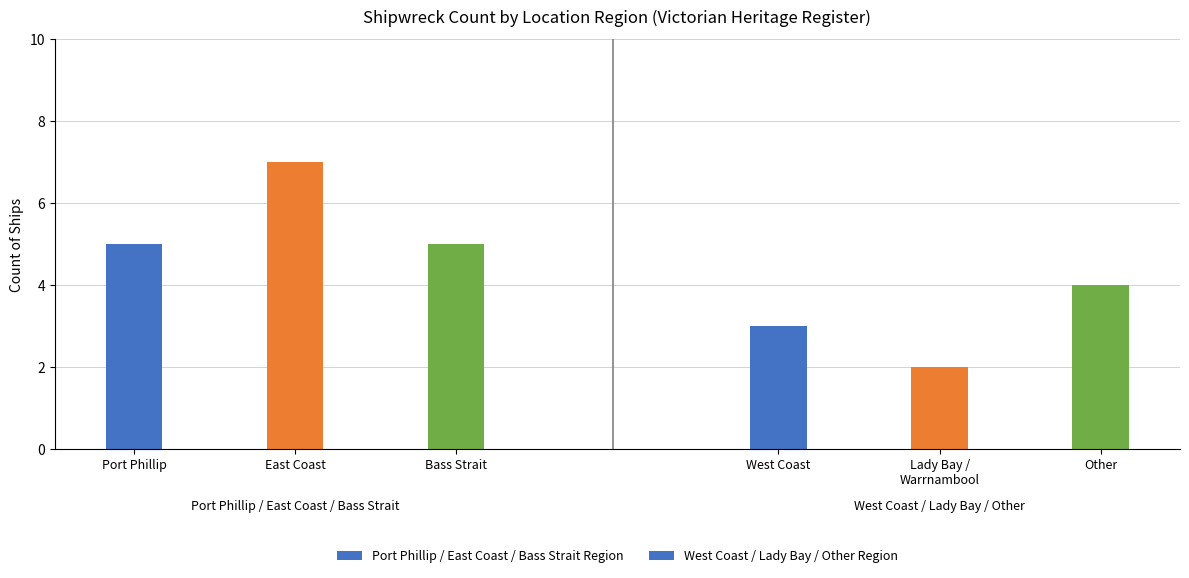

Reading left to right, list all the values displayed in this chart.

Port Phillip / East Coast / Bass Strait Region: 5	7	5
West Coast / Lady Bay / Other Region: 3	2	4